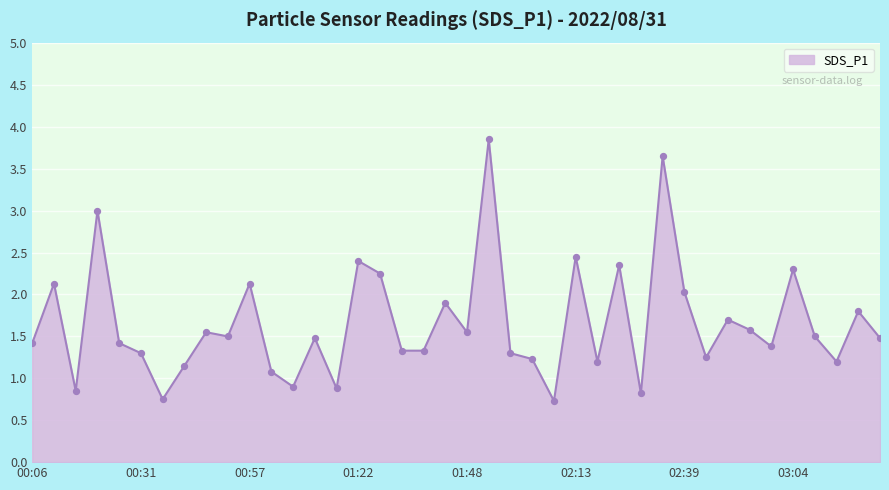

What is the difference between the maximum and minimum values?

3.1